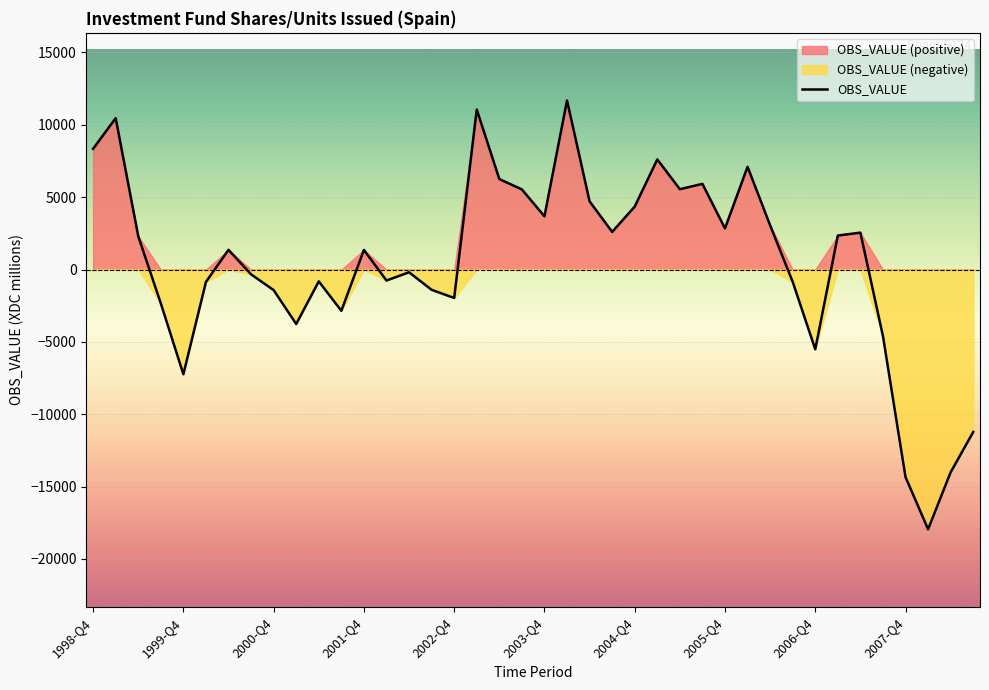

What is the approximate value at 31?

-847